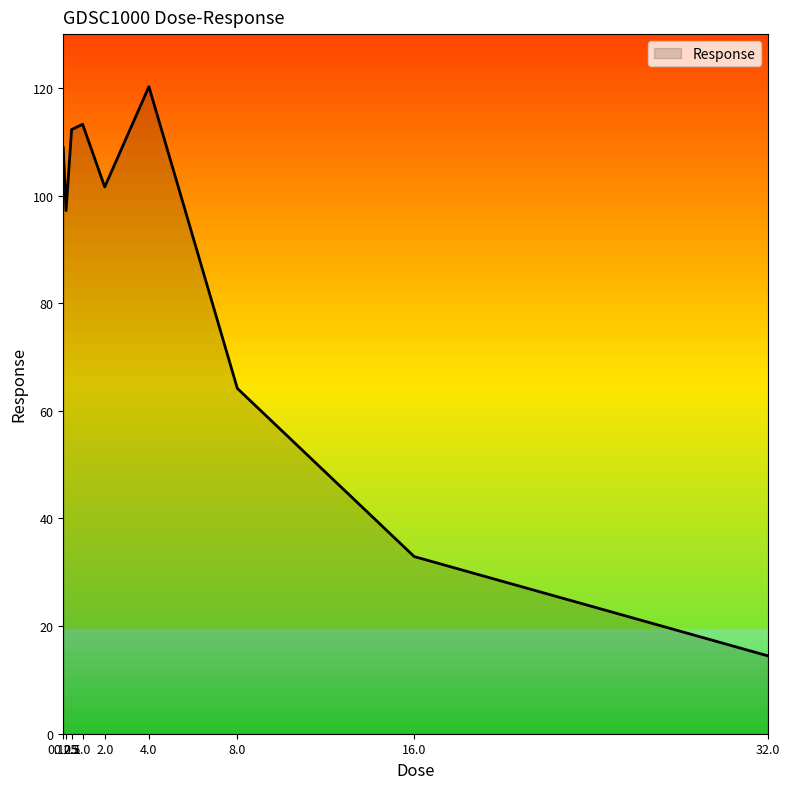

True or false: the data shows 23.0 at 32.0.

False